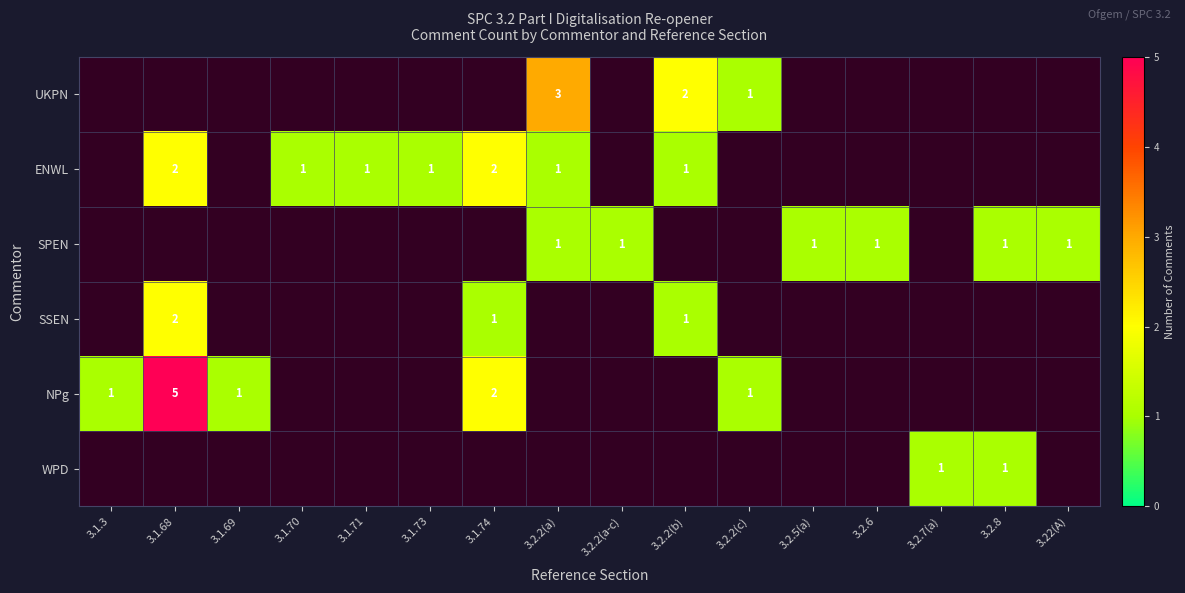

Which label corresponds to the smallest value in the chart?

3.2.2(c)